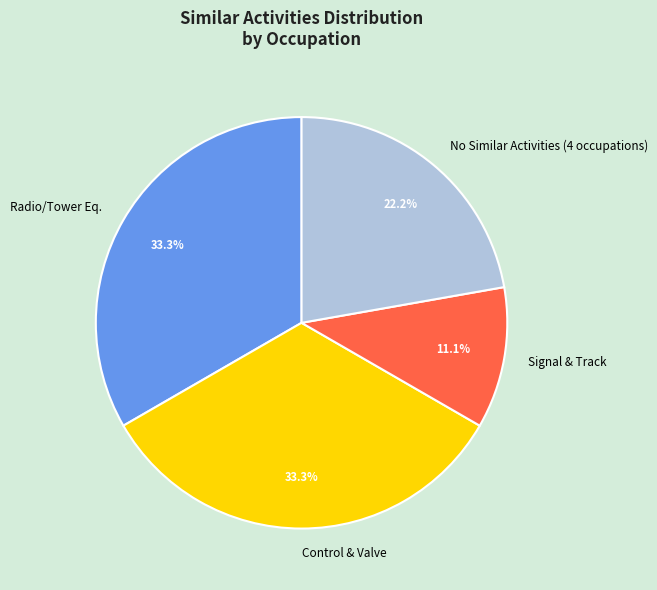

Which slice is the smallest?

Signal & Track